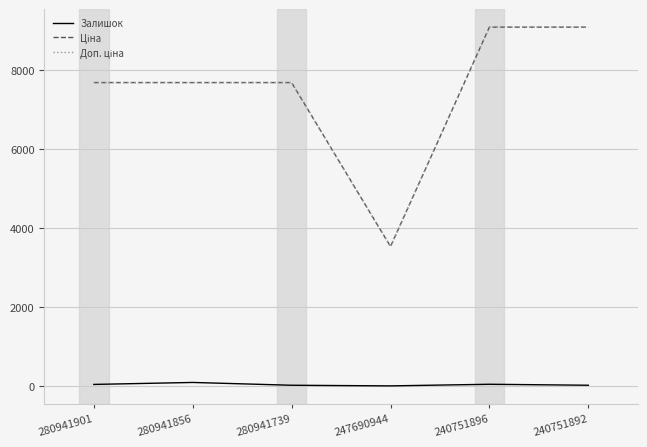

Does the chart display data point markers on the line(s)?

No